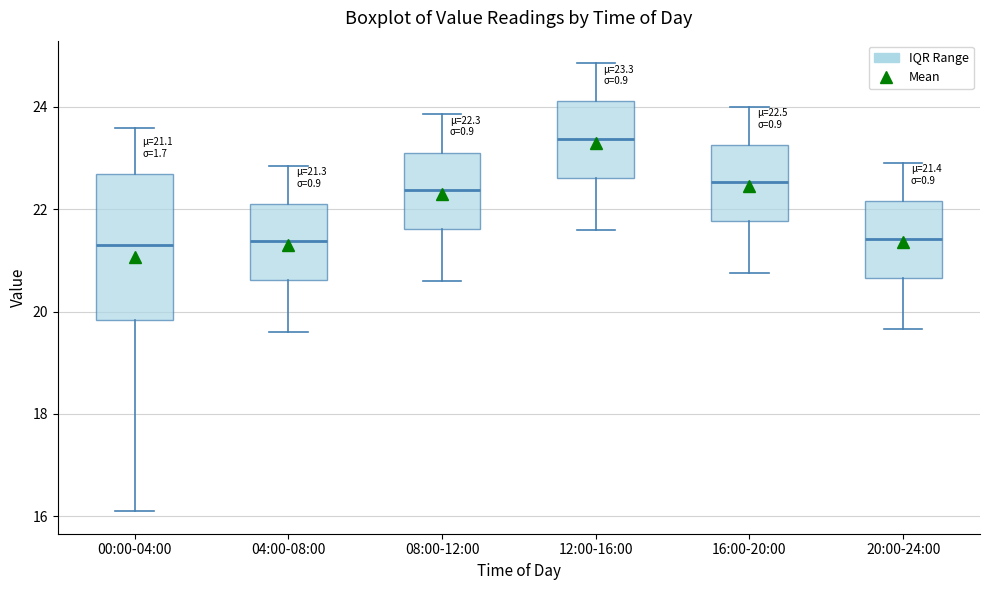

Which box is the tallest, from its lower edge to its upper edge?

00:00-04:00